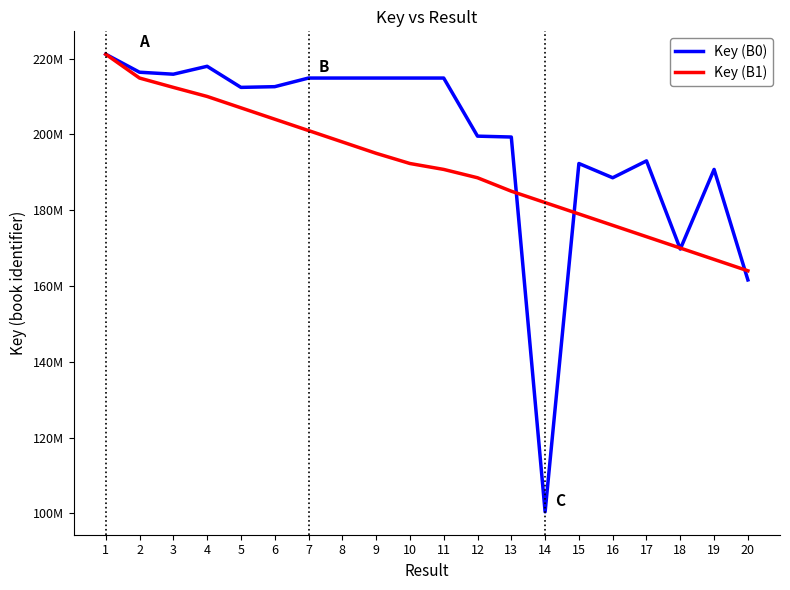

How many interior local valleys does the Key (B0) series have?

7